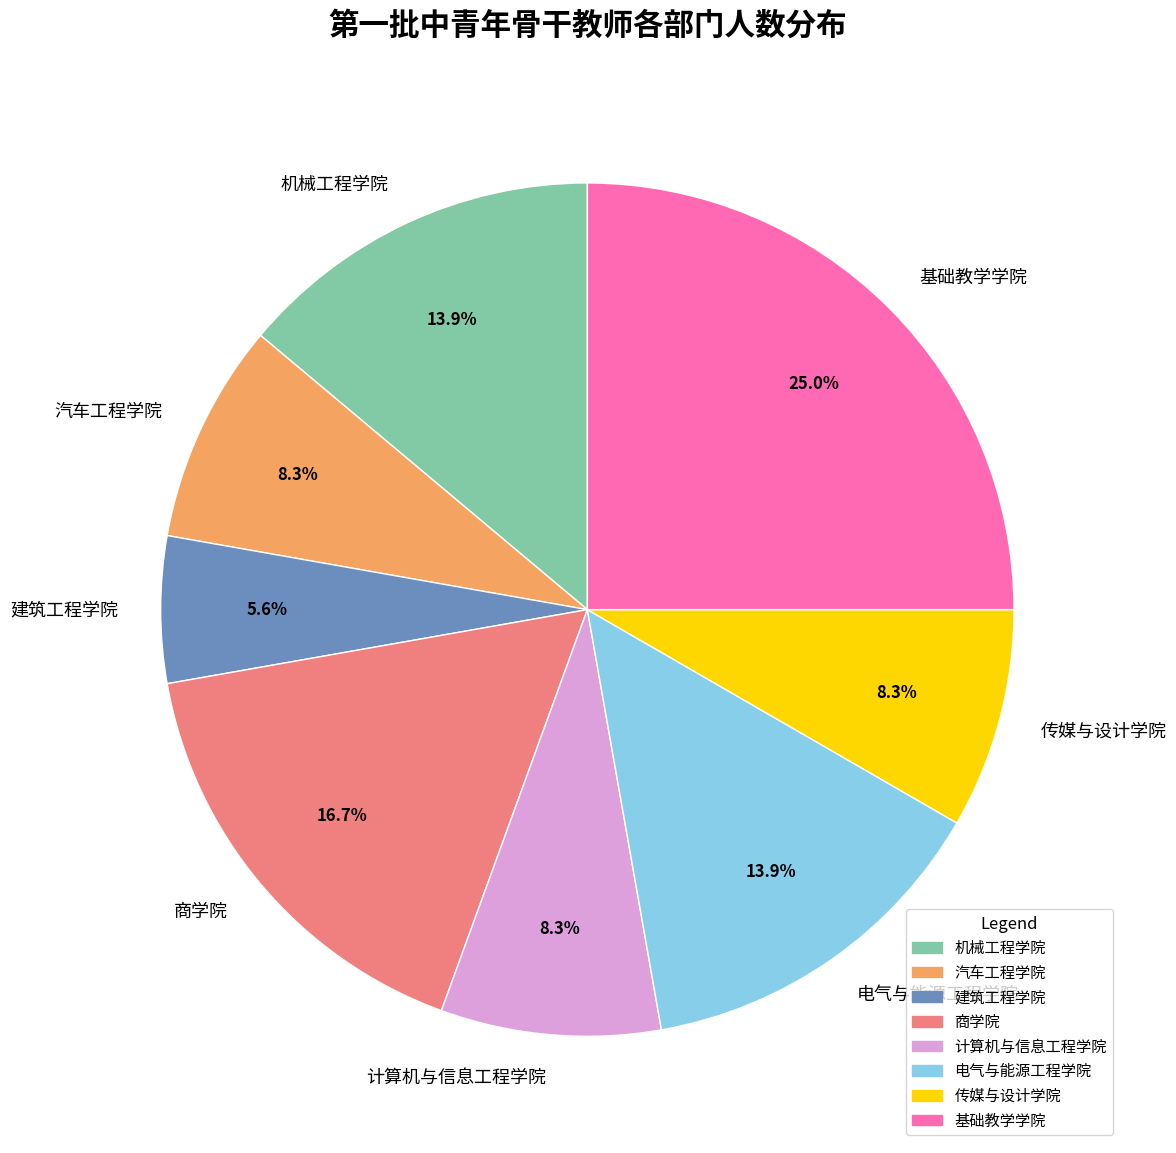

Does 计算机与信息工程学院 represent more than half of the total?

No